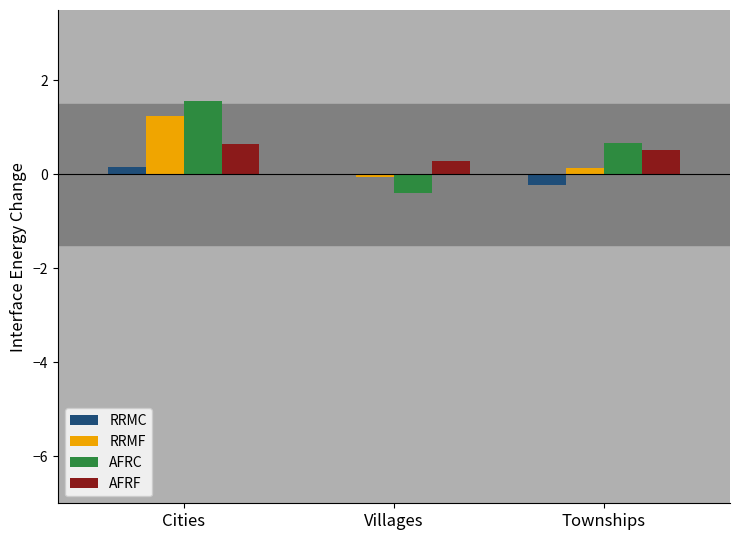

What is the sum of the AFRF values at Villages and Townships?

0.8